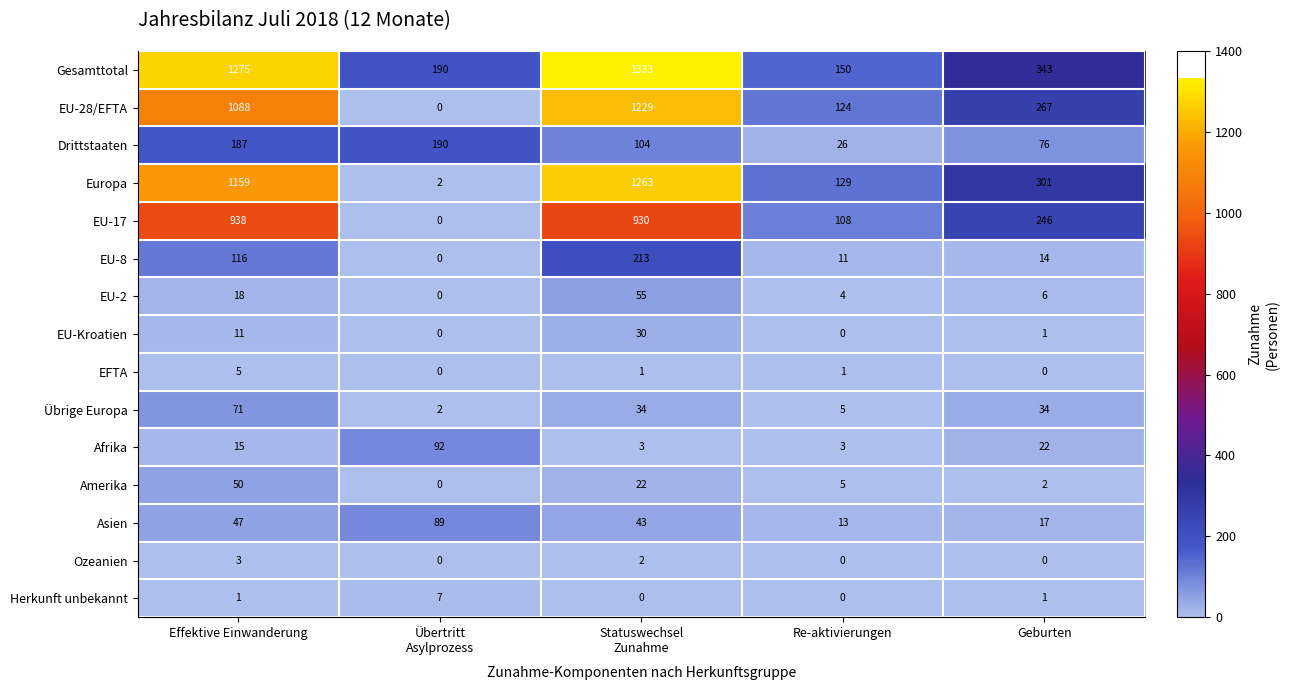

What is the difference between the maximum and minimum values in the Gesamttotal series?

1183